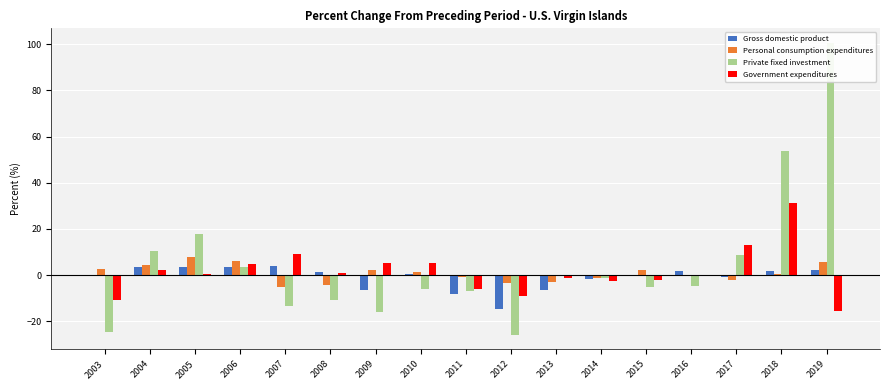

What is the difference between the highest and lowest values at 2018?

53.0